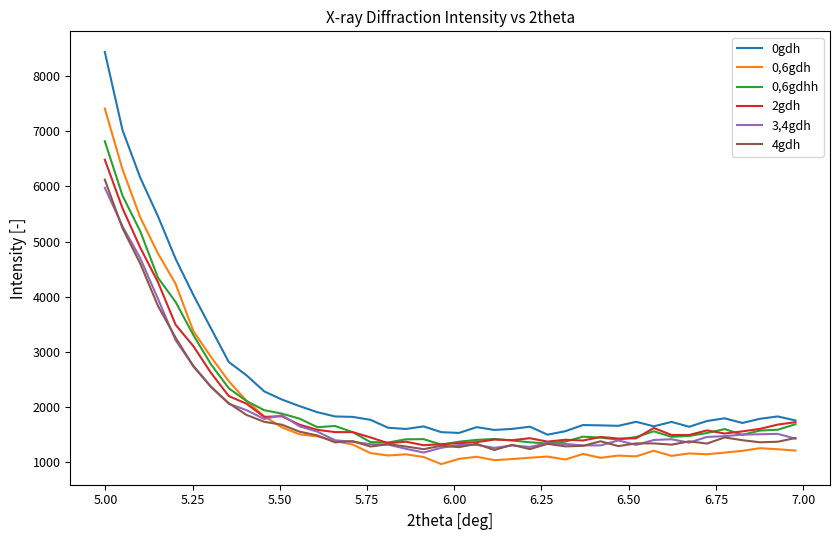

Which series has the largest range (max minus min)?

0gdh